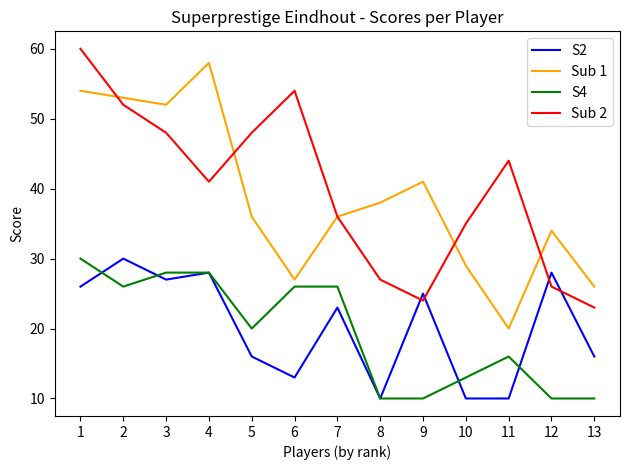

What is the greatest value displayed?

60